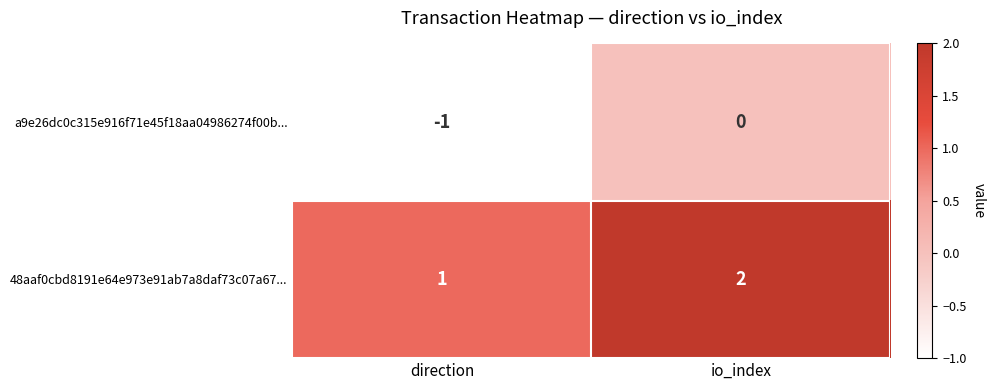

Reading right to left, transcribe all the data shown in this chart.

a9e26dc0c315e916f71e45f18aa04986274f00b...: io_index=0	direction=-1
48aaf0cbd8191e64e973e91ab7a8daf73c07a67...: io_index=2	direction=1